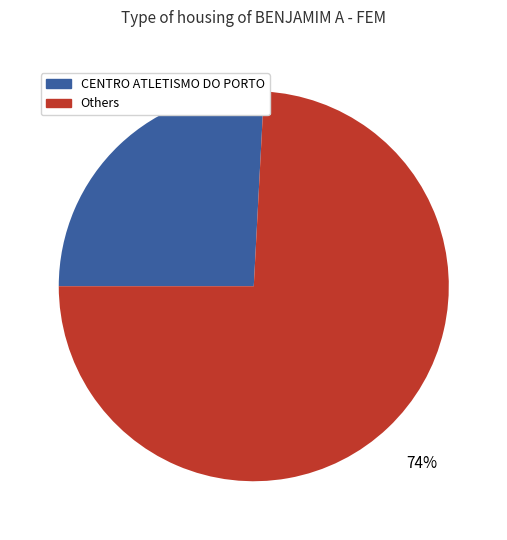

Count the number of slices in the pie.

2